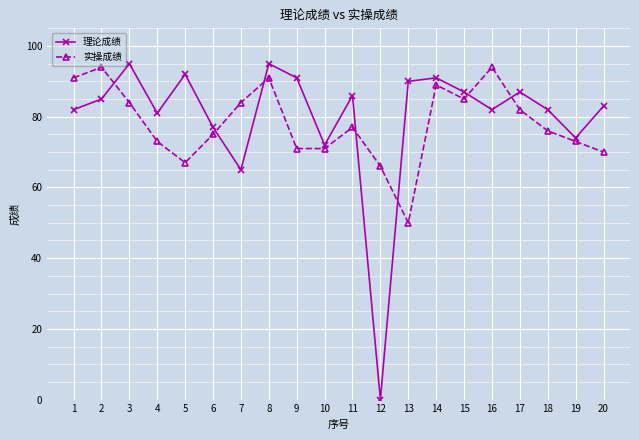

What is the sum of the 理论成绩 values at 5 and 10?

164